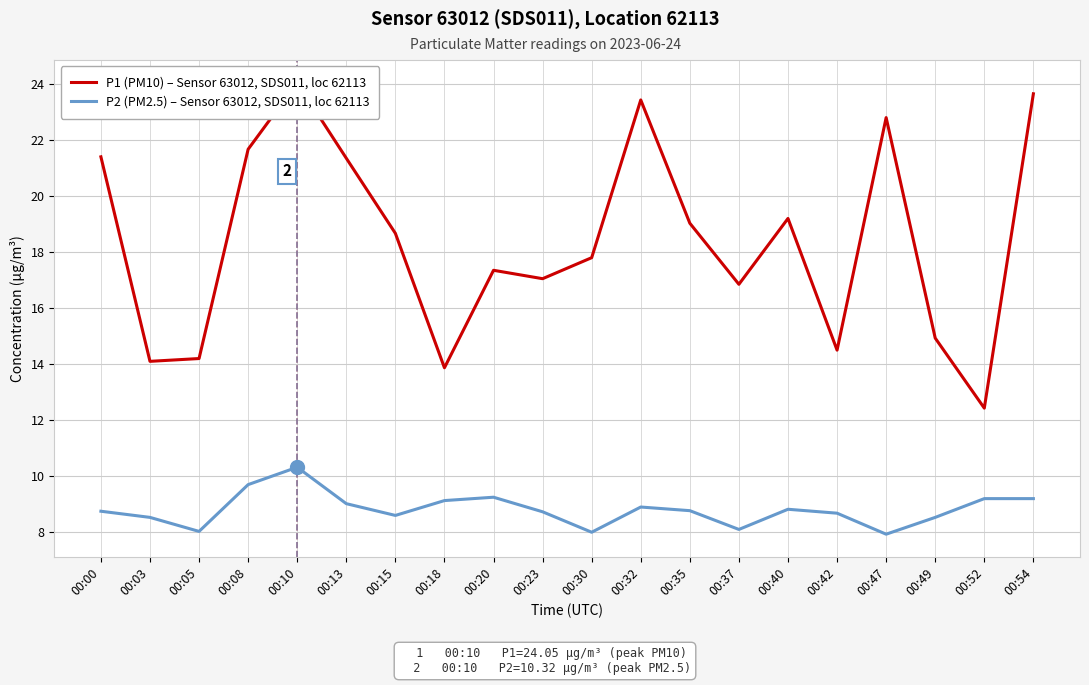

What is the sum of all P1 (PM10) – Sensor 63012, SDS011, loc 62113 values?

368.3